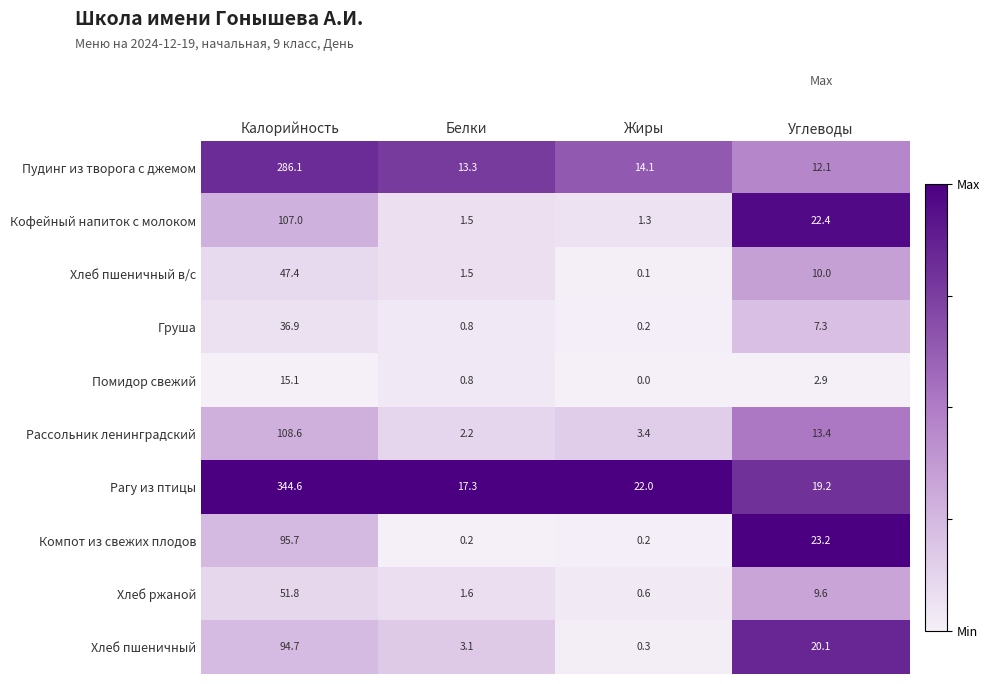

Which series changed the most between Жиры and Углеводы?

Компот из свежих плодов